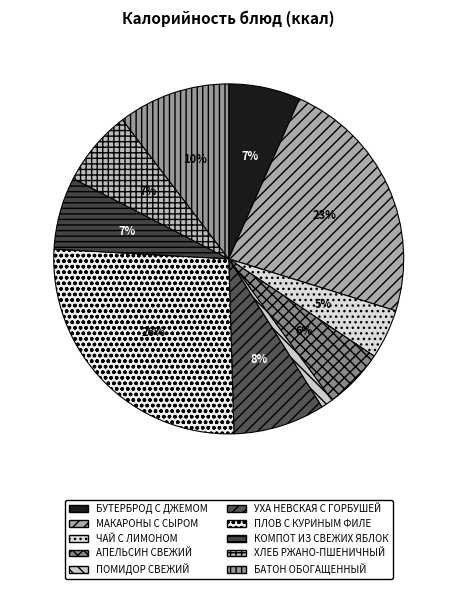

Is the sum of АПЕЛЬСИН СВЕЖИЙ and ХЛЕБ РЖАНО-ПШЕНИЧНЫЙ greater than half?

No